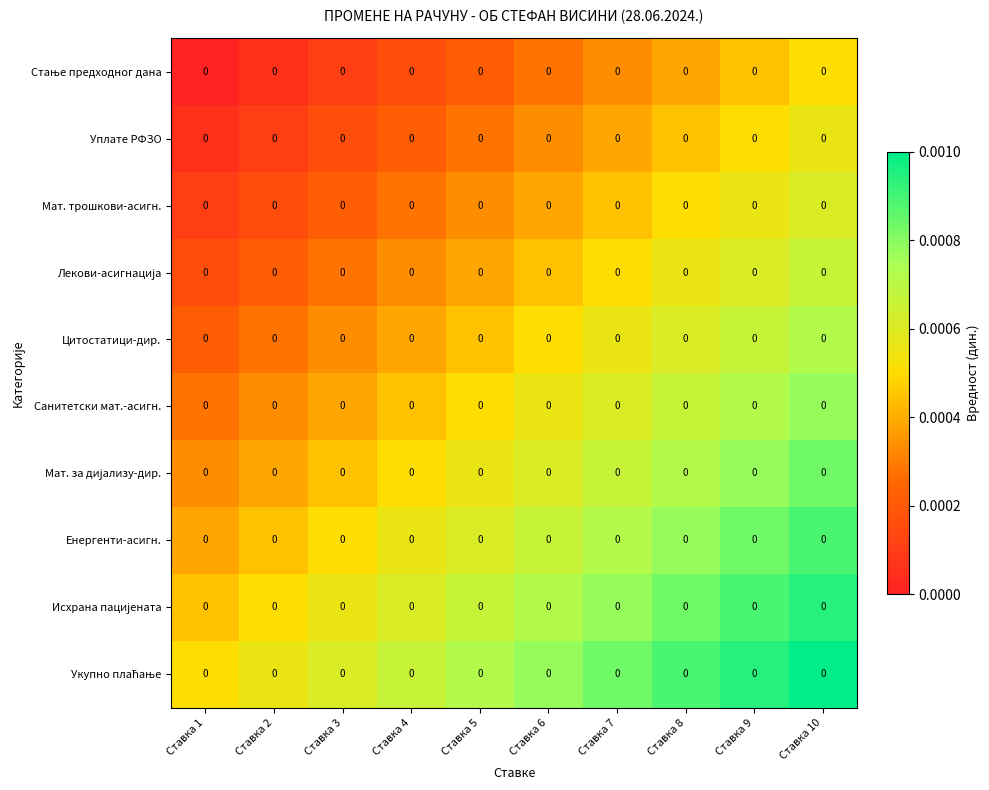

List the series in order of their peak value, highest first.

Укупно плаћање, Исхрана пацијената, Енергенти-асигн., Мат. за дијализу-дир., Санитетски мат.-асигн., Цитостатици-дир., Лекови-асигнација, Мат. трошкови-асигн., Уплате РФЗО, Стање предходног дана